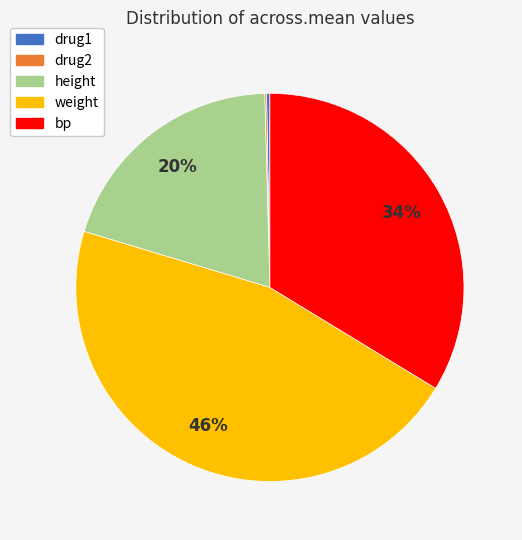

What is the largest slice in the pie chart?

weight